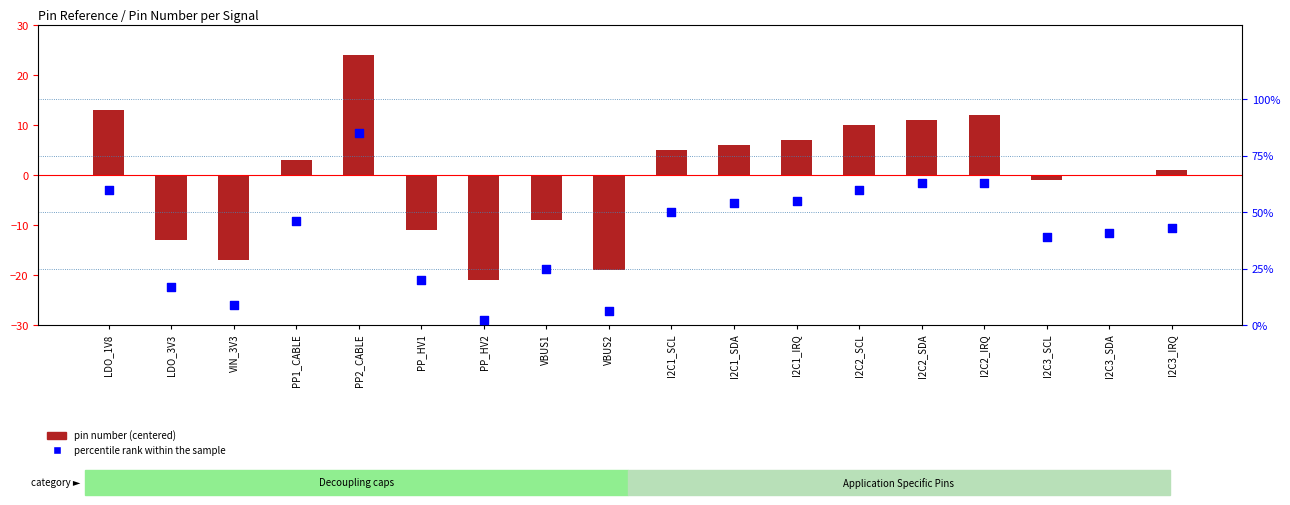

What are all the series names shown in the legend?

pin number (centered), percentile rank within the sample